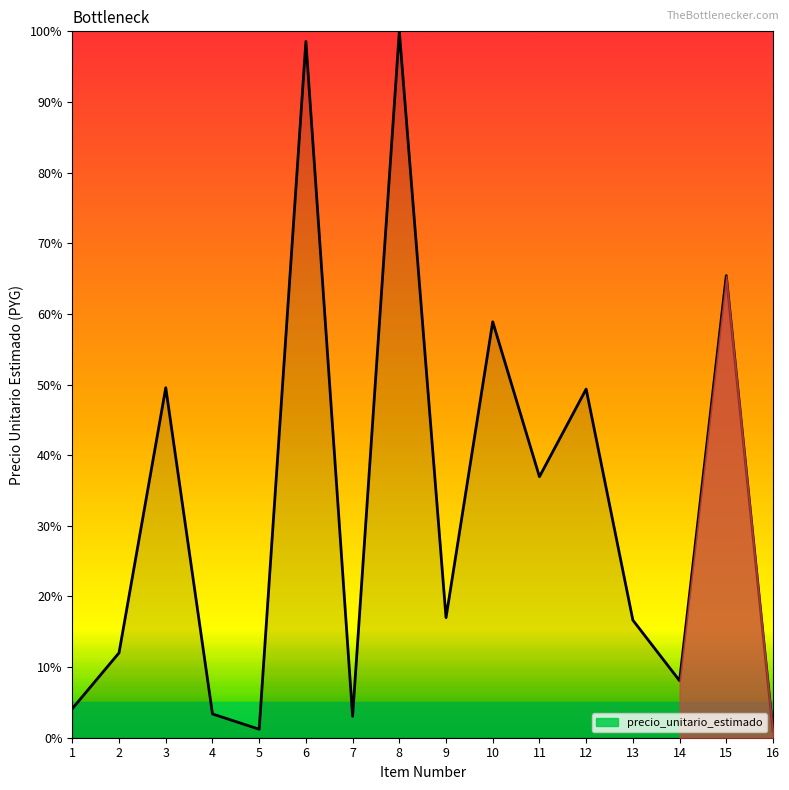

How many series are shown in this chart?

1